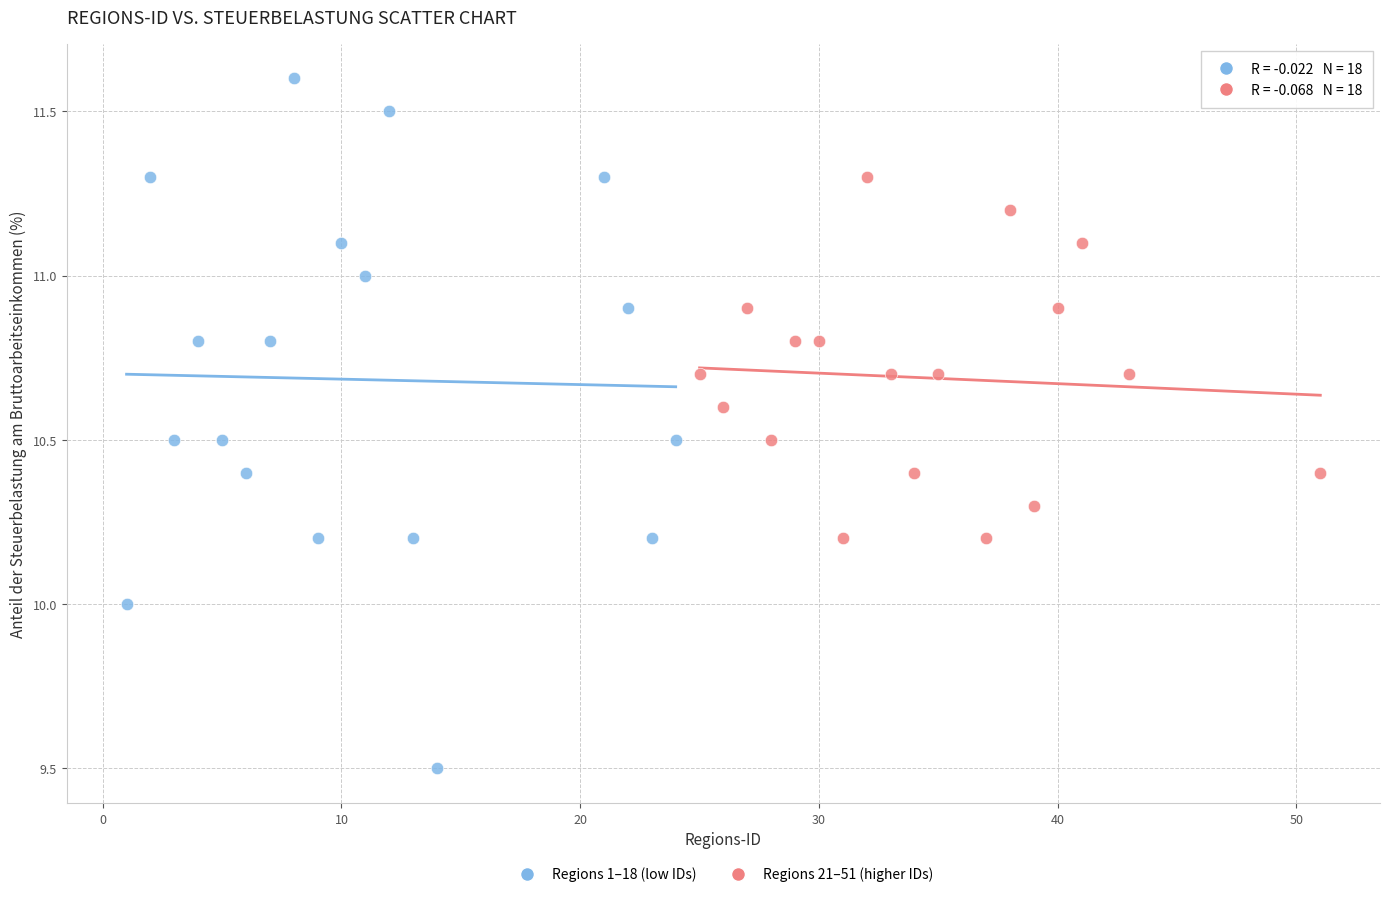

Which series contains the highest Y value?

Regions 1–18 (low IDs)